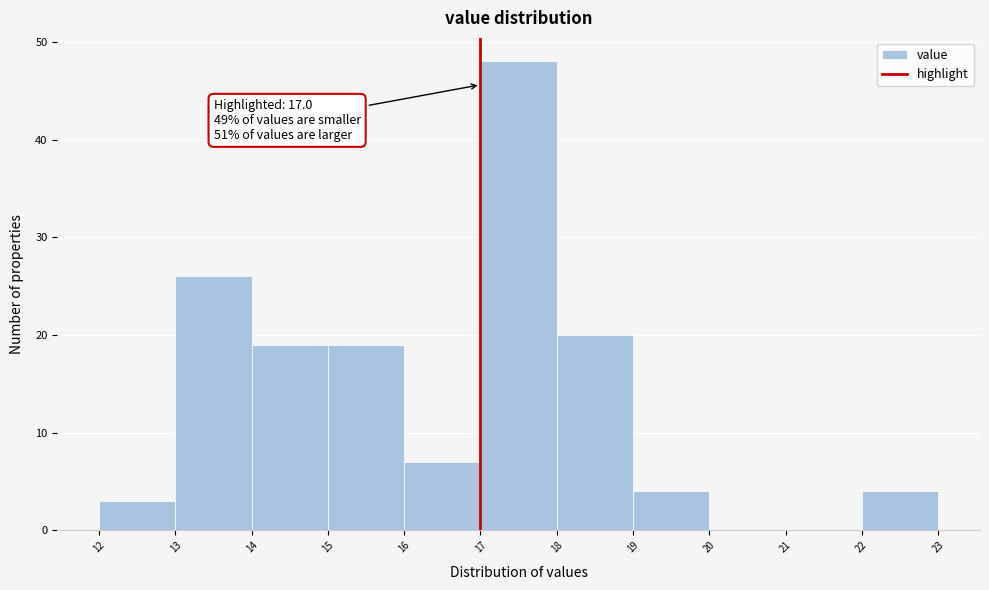

Which range on the x-axis has the tallest bar?

17 to 18